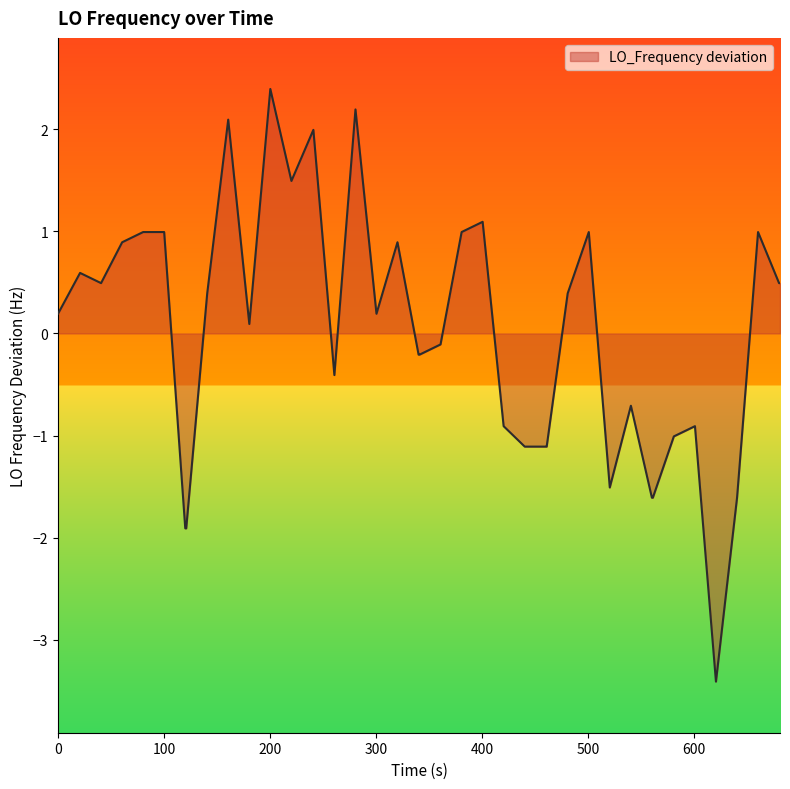

What is the difference between the maximum and minimum values?

5.8